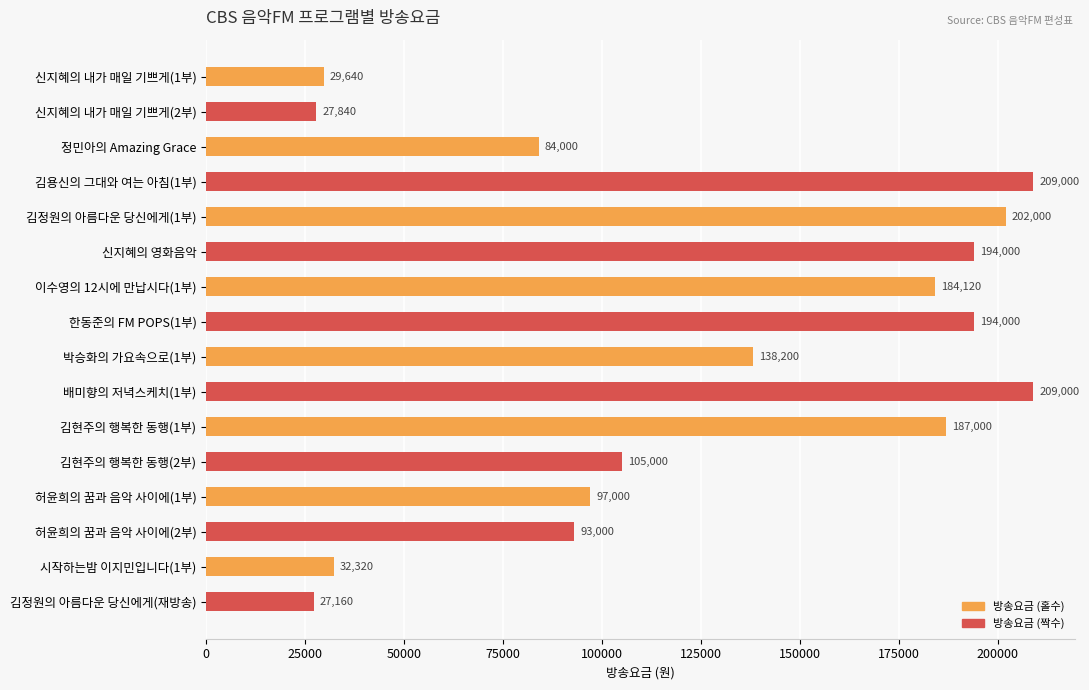

At which label is the value closest to 118080?

김현주의 행복한 동행(2부)